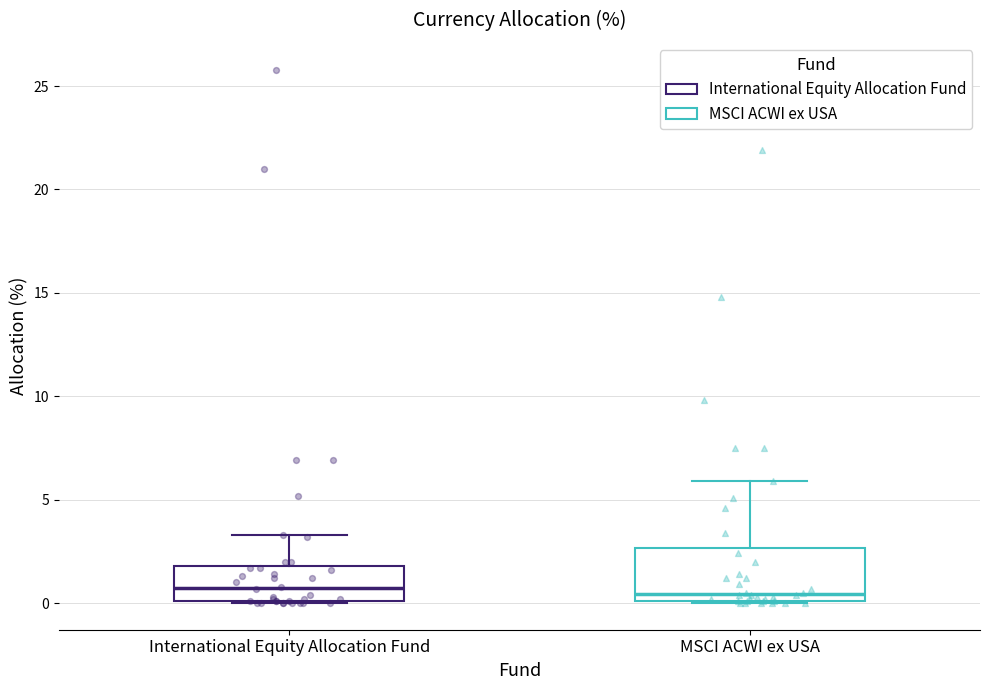

Reading left to right, transcribe this box plot: for each box, give where its median line is, the range the box spans, and where its two whiskers end, as read against the y-axis. The values are not printed on the chart, so give them approximately, as read against the axis.

International Equity Allocation Fund: median 1.0, box 0.0 to 2.0, whiskers 0.0 to 3.5
MSCI ACWI ex USA: median 0.5, box 0.0 to 2.5, whiskers 0.0 to 6.0